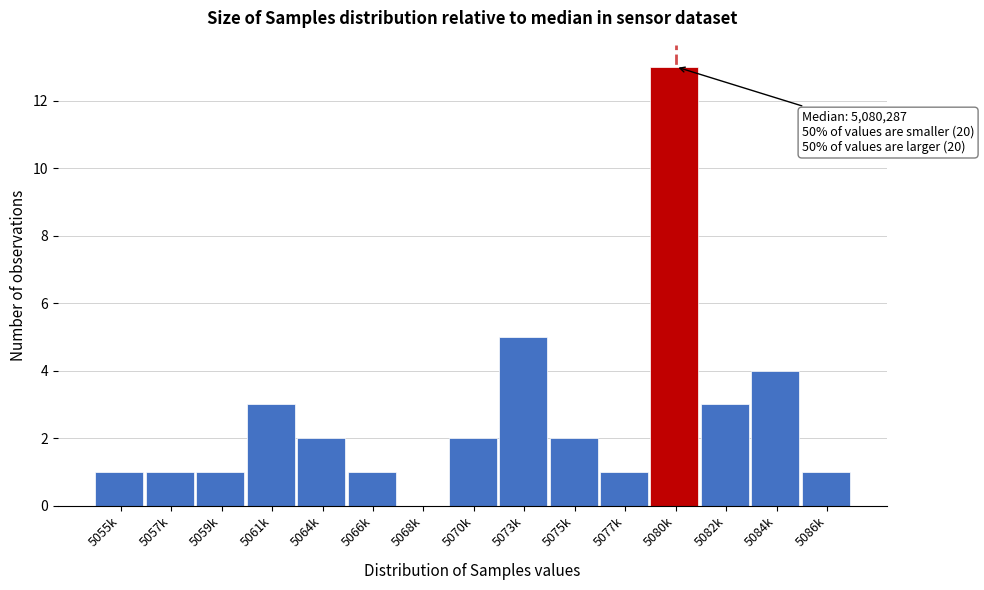

Reading left to right, list all the values displayed in this chart.

5055k=1	5057k=1	5059k=1	5061k=3	5064k=2	5066k=1	5068k=0	5070k=2	5073k=5	5075k=2	5077k=1	5080k=13	5082k=3	5084k=4	5086k=1